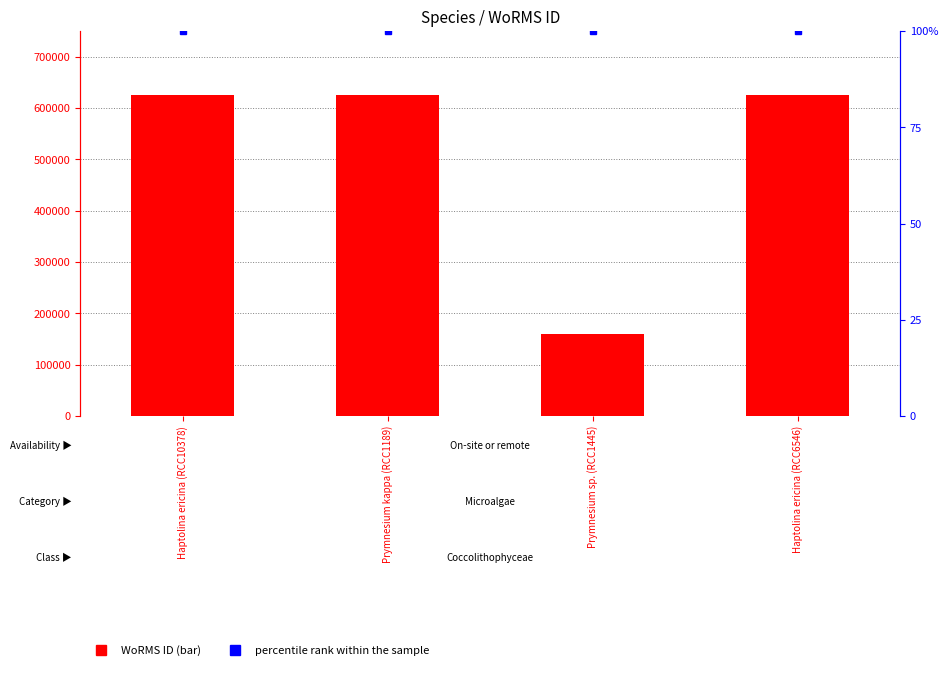

What is the value of the percentile rank within the sample bar at the 3rd from the left?

100